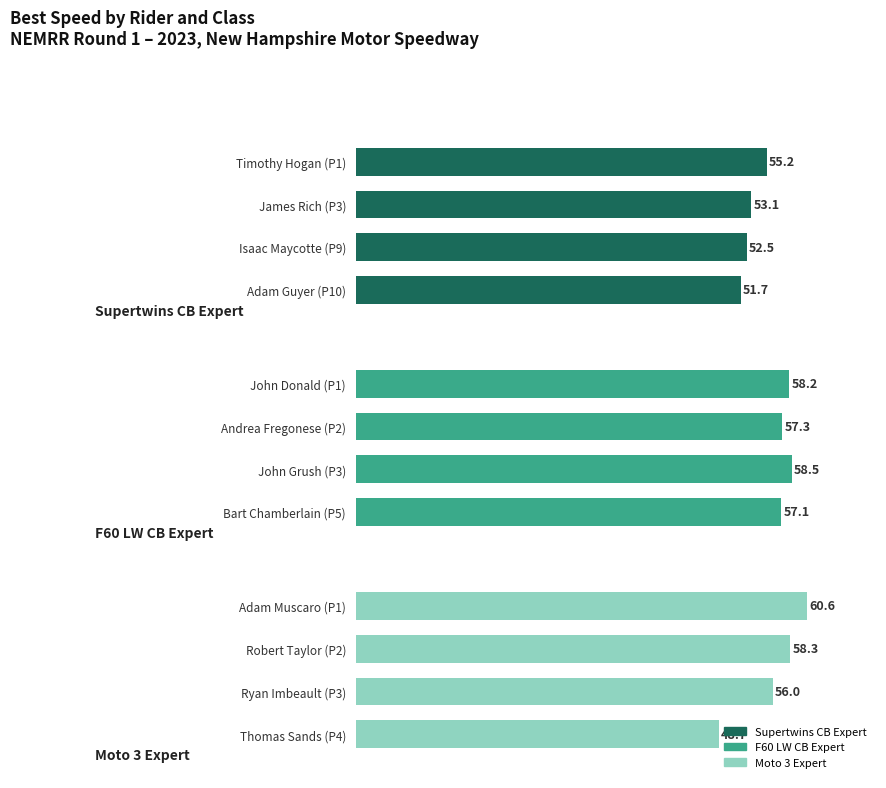

What is the difference between the maximum and minimum values?

11.9